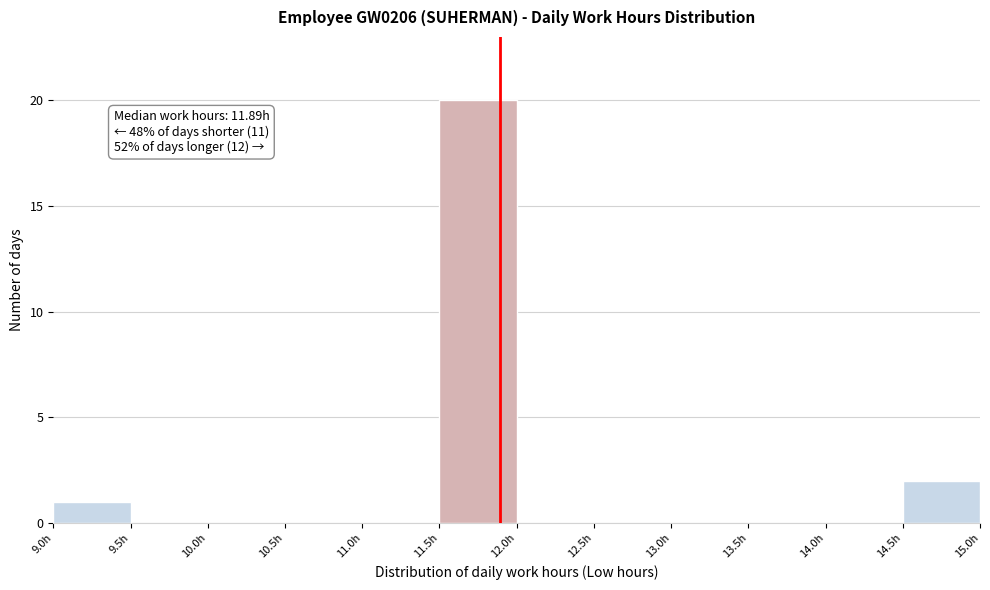

Over which range of the x-axis is the bar tallest?

11.5 to 12.0